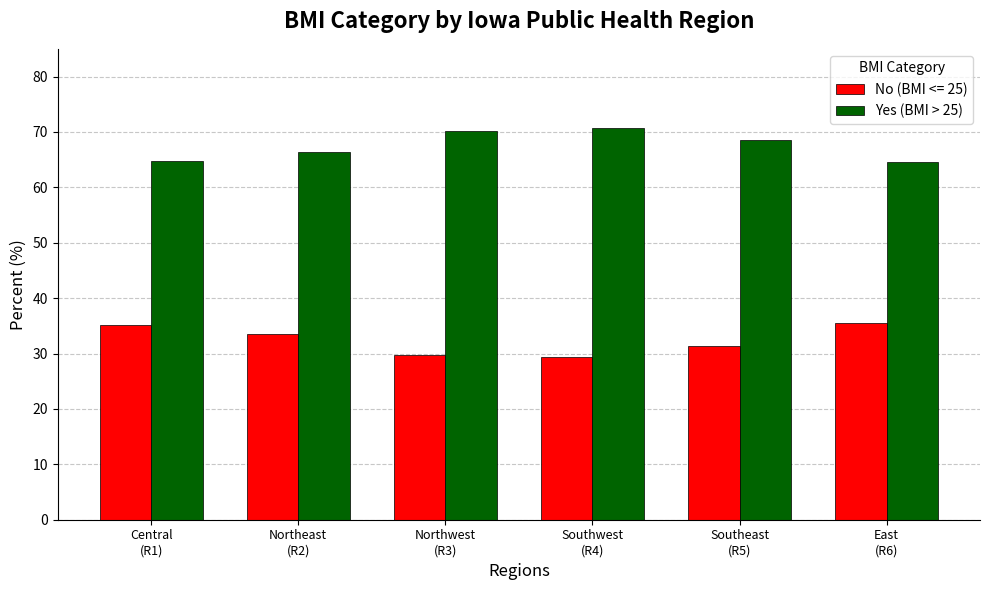

What is the difference between the second highest and minimum values in the No (BMI <= 25) series?

5.8